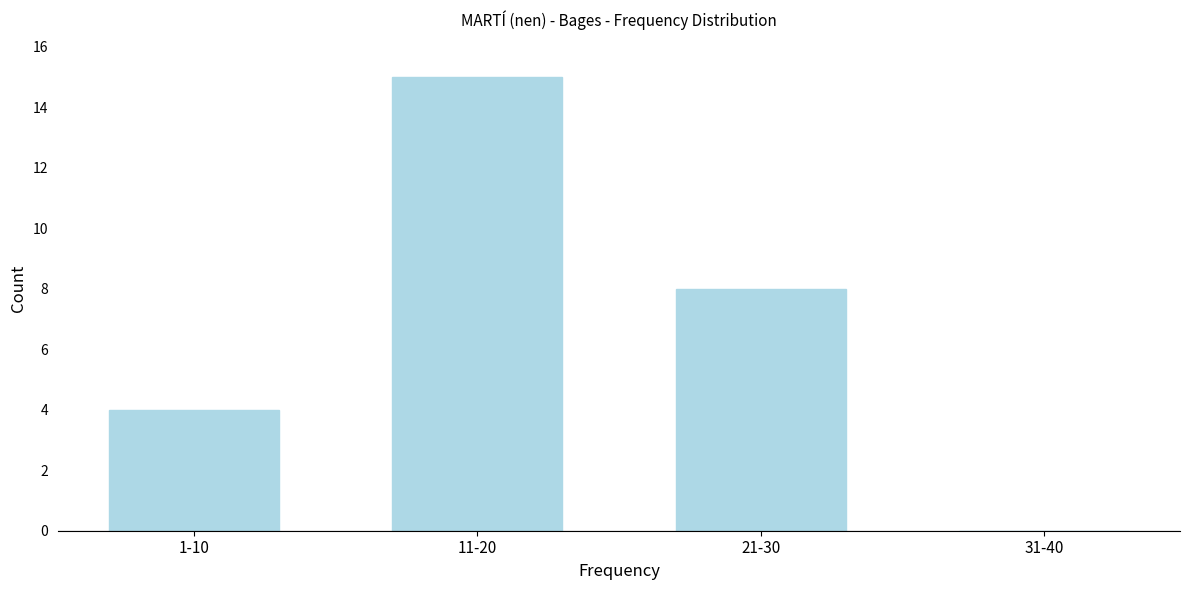

Reading left to right, what are all the values shown in this chart?

1-10=4	11-20=15	21-30=8	31-40=0